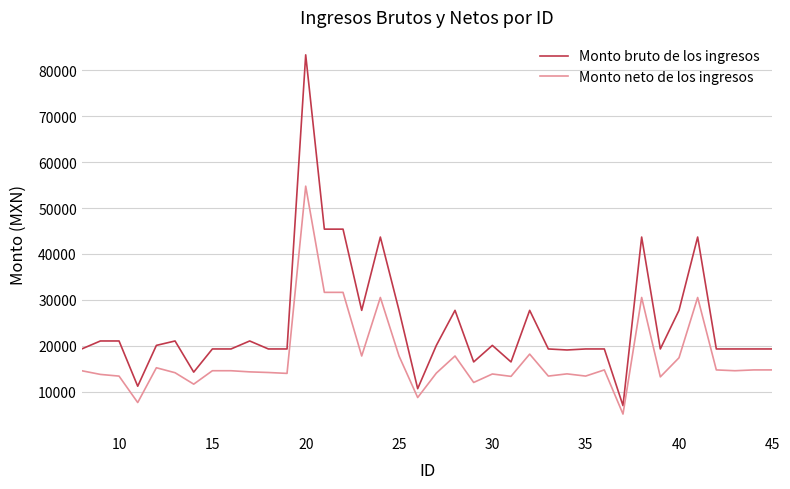

What is the difference between the maximum and minimum values in the Monto bruto de los ingresos series?

76333.8